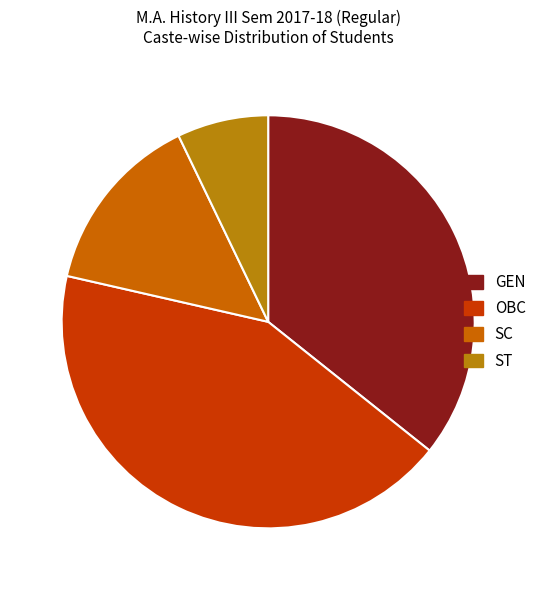

Is it true that GEN is 45% of the pie?

False